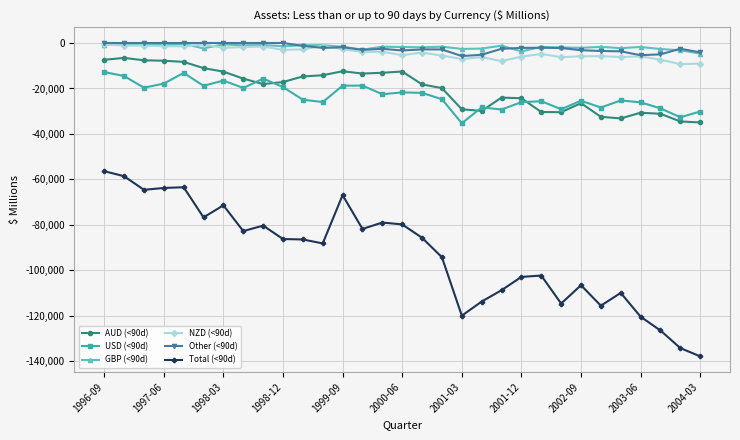

How many lines are shown in the chart?

6